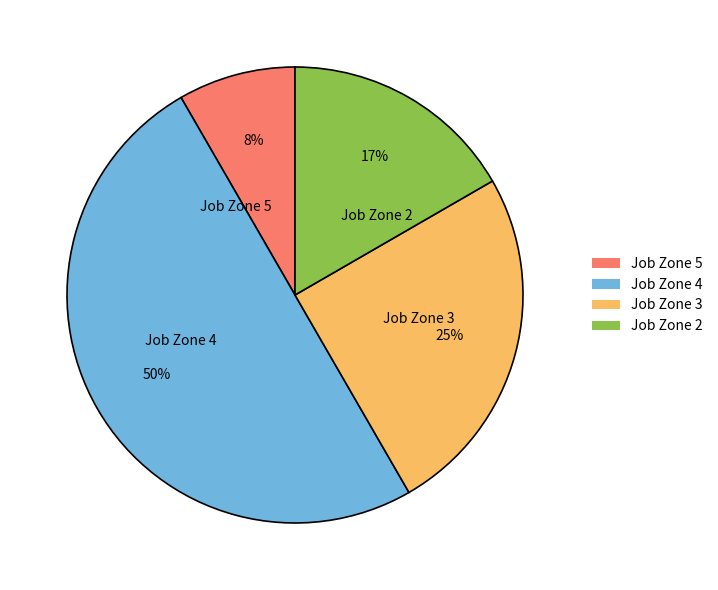

What is the ratio of the value at Job Zone 3 to the value at Job Zone 2?

1.5